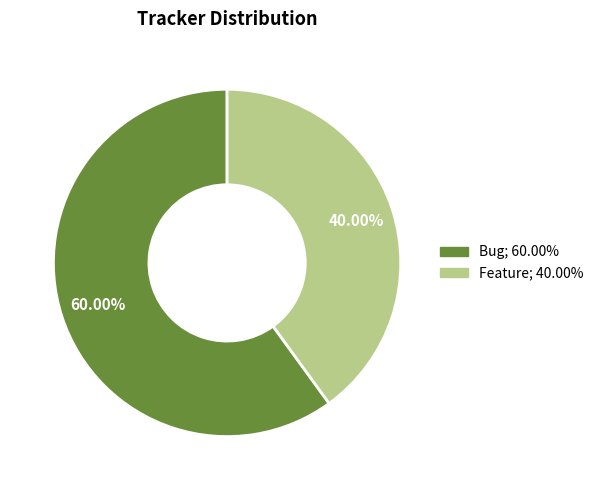

Does any single category account for the majority?

Yes